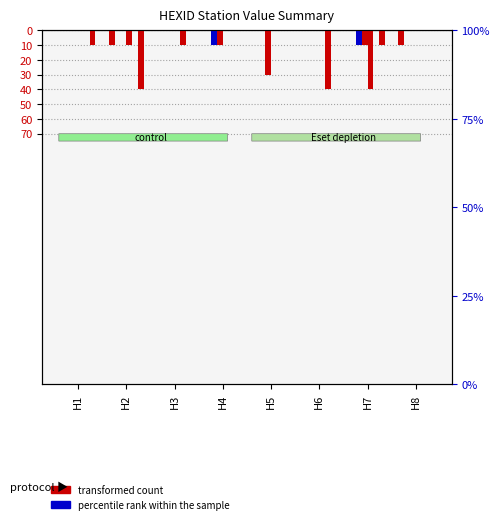

Which series changed the most between H2 and H8?

STVA_Adj_8